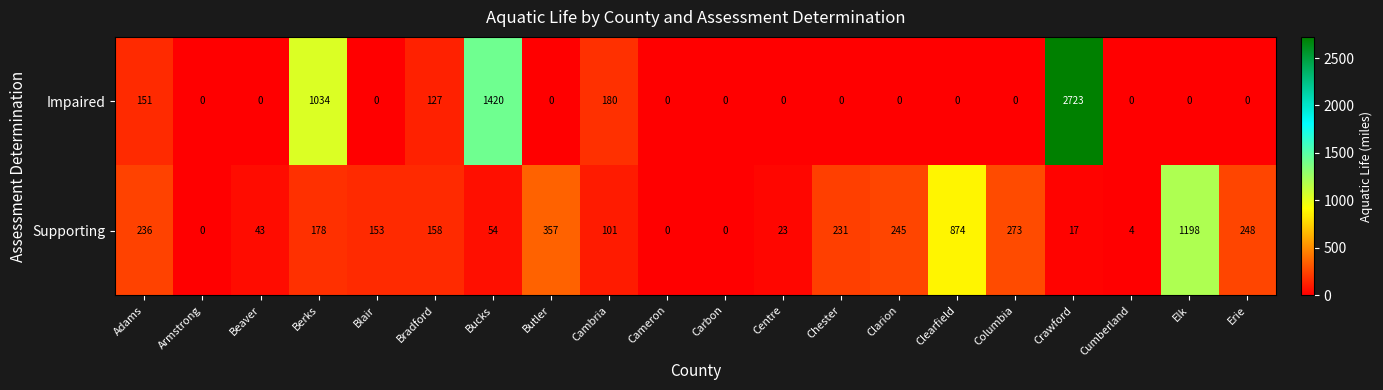

Rank the series by their maximum value, from highest to lowest.

Impaired, Supporting